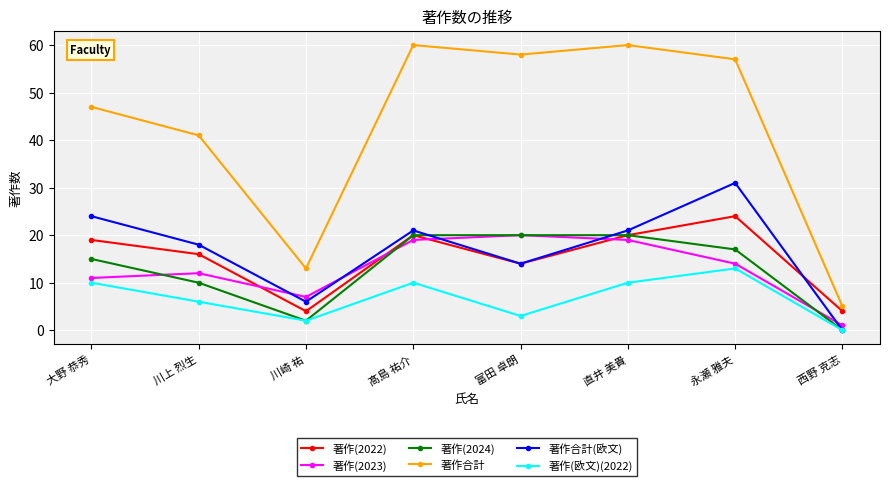

Between 大野 恭秀 and 西野 克志, which series saw the biggest shift?

著作合計